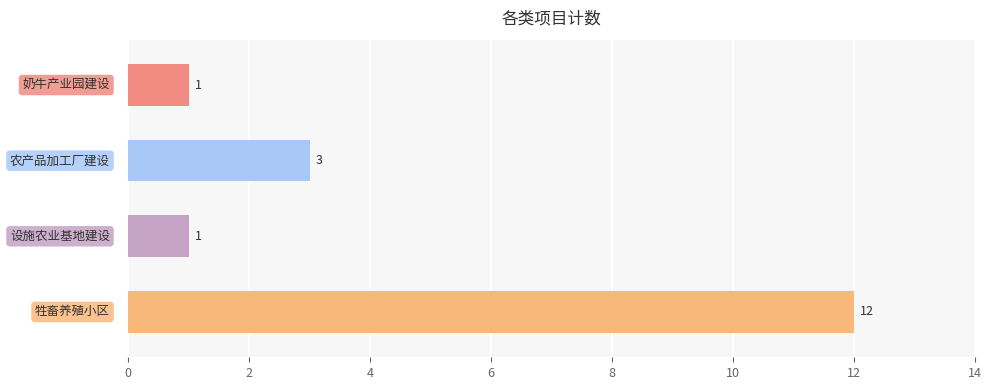

How many values are between 1 and 12?

4